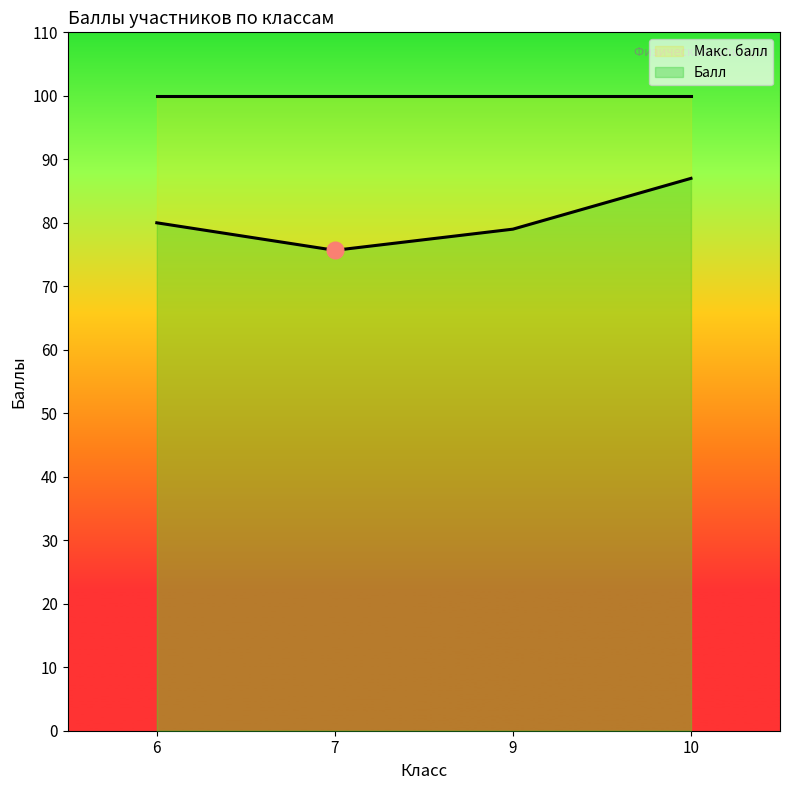

List the series in order of their overall mean, lowest first.

Балл, Макс. балл